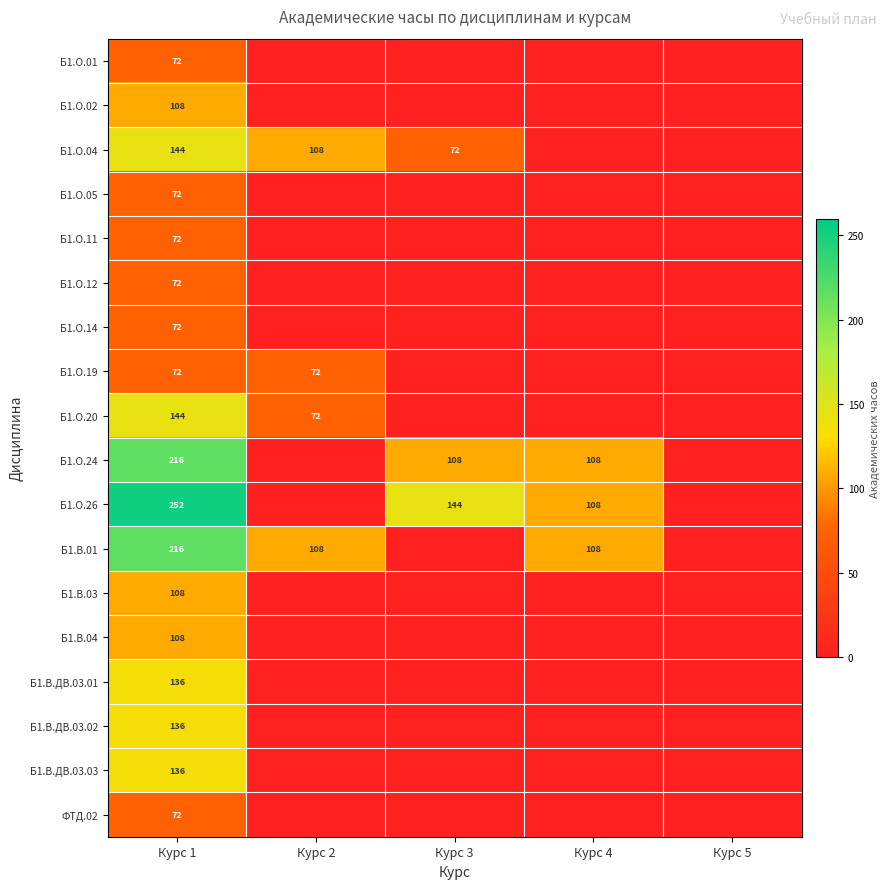

The value of Б1.О.24 at Курс 3 is 108. True or false?

True